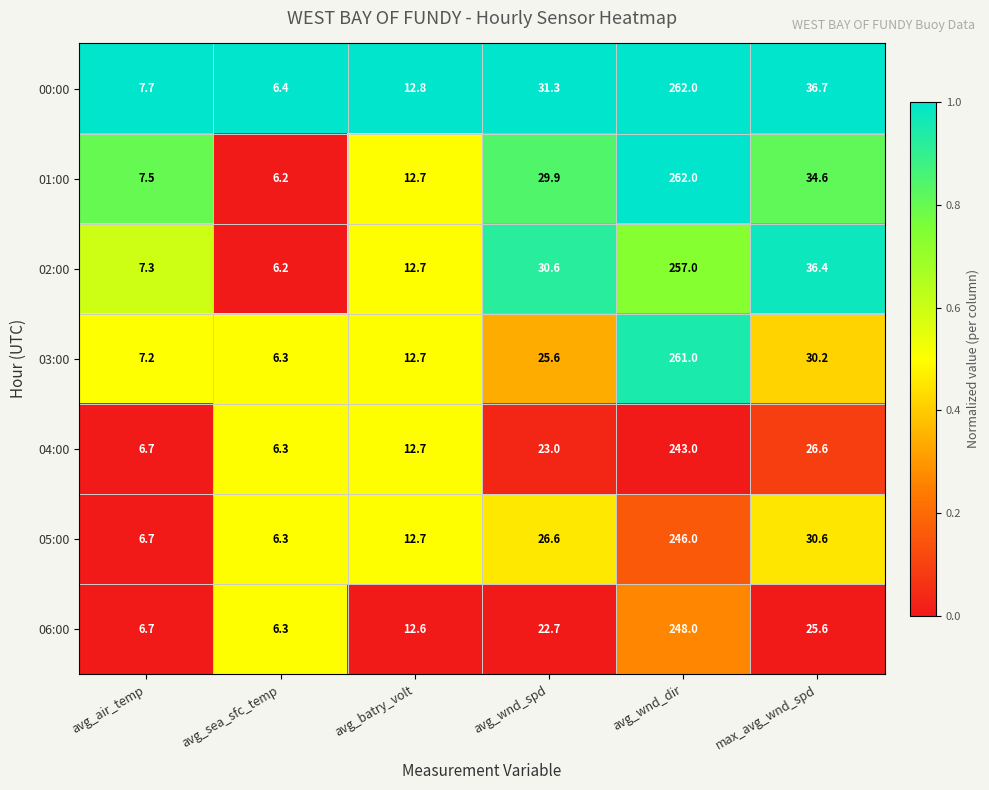

Which series has the largest total across all categories?

00:00